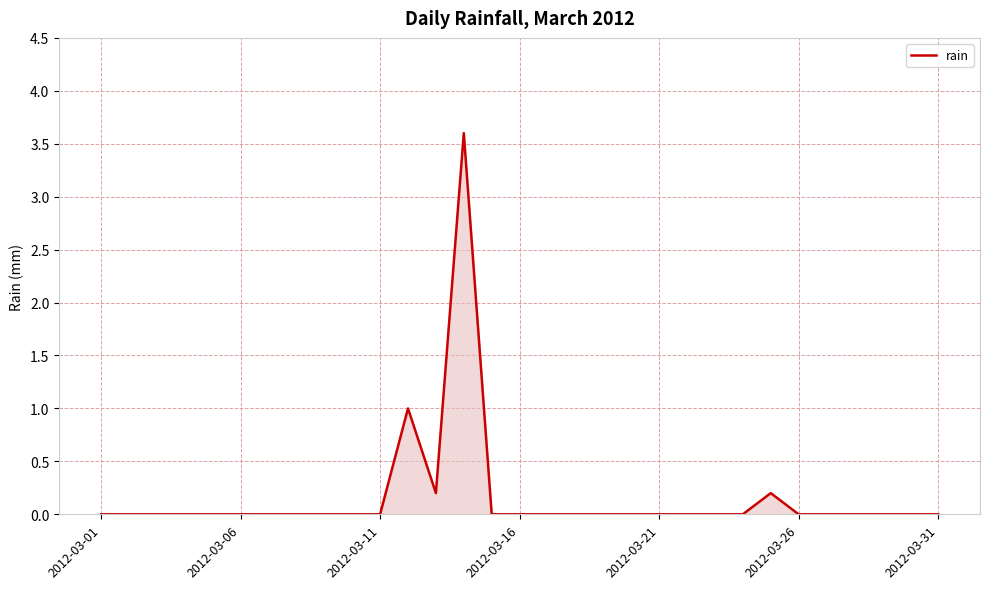

What is the difference between the maximum and minimum values?

3.6